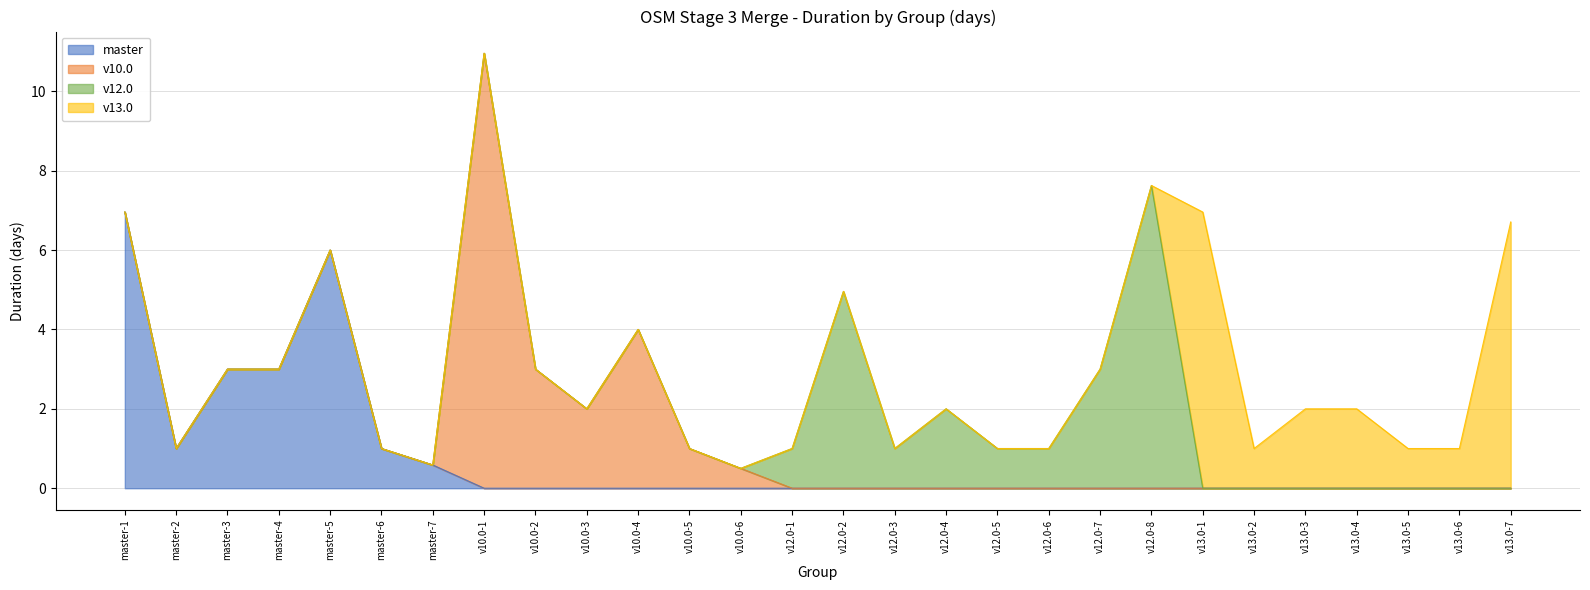

Where is the first local minimum for v13.0?

v13.0-2